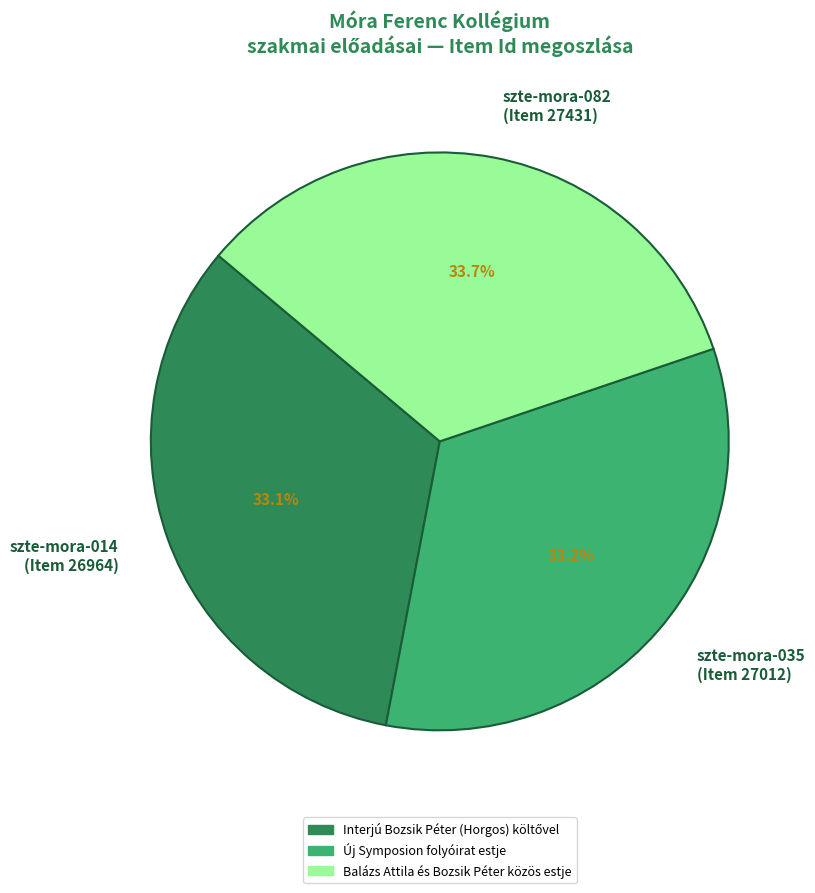

What is the ratio of the value at szte-mora-014 (Item 26964) to the value at szte-mora-082 (Item 27431)?

1.0